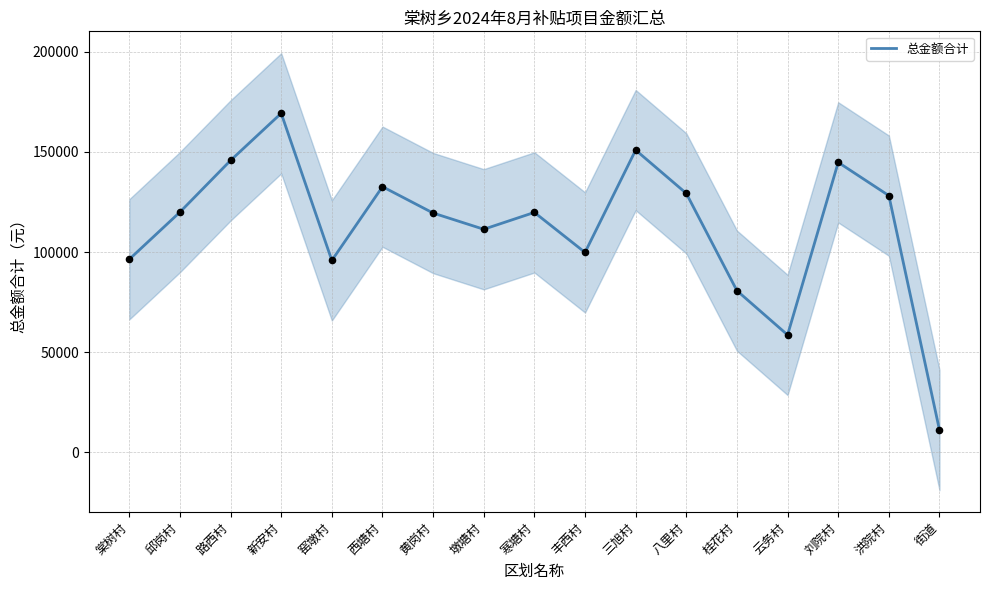

What is the change in value from 八里村 to 云务村?

-70640.6